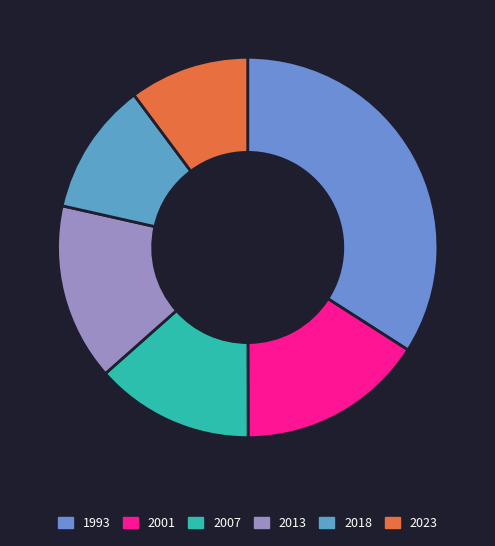

Does any single category account for the majority?

No